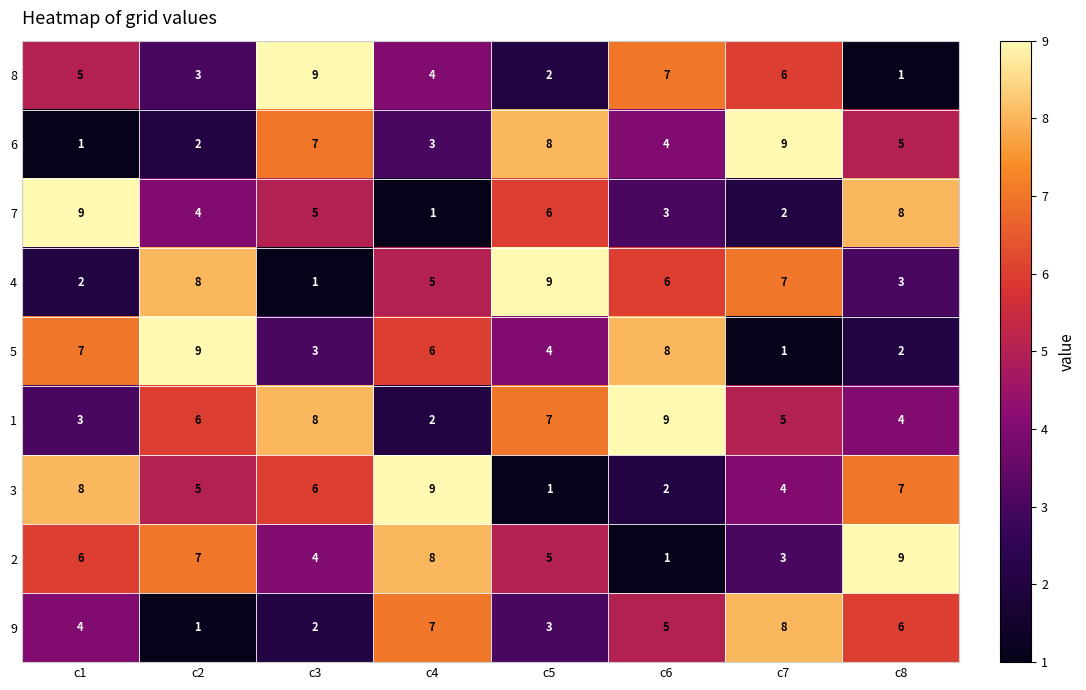

Where does the 9 series first go above 5?

c4